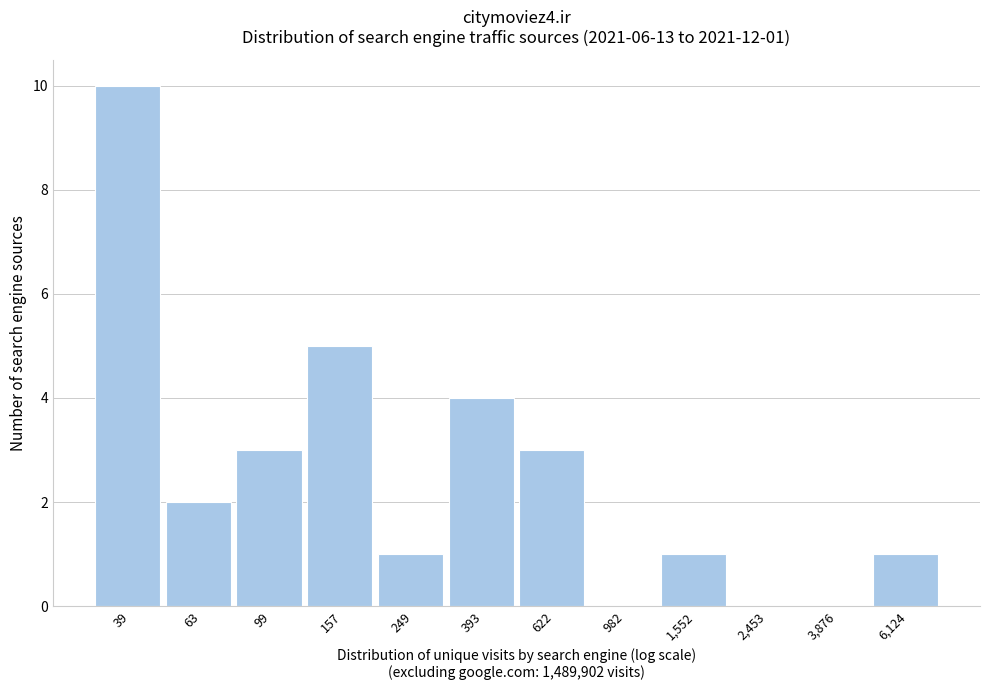

Reading left to right, list all the values displayed in this chart.

39=10	63=2	99=3	157=5	249=1	393=4	622=3	982=0	1,552=1	2,453=0	3,876=0	6,124=1